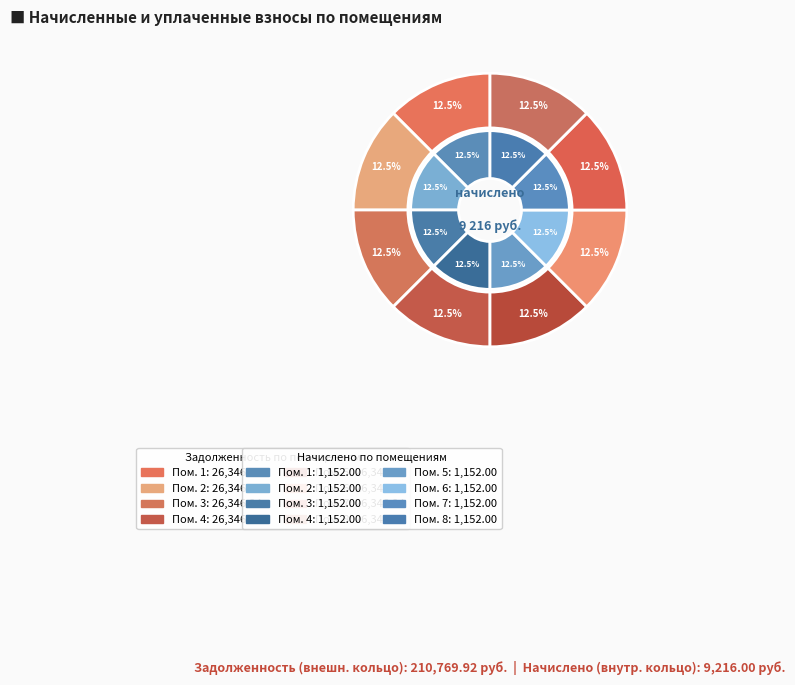

Does 4 account for over 50% of the chart?

No